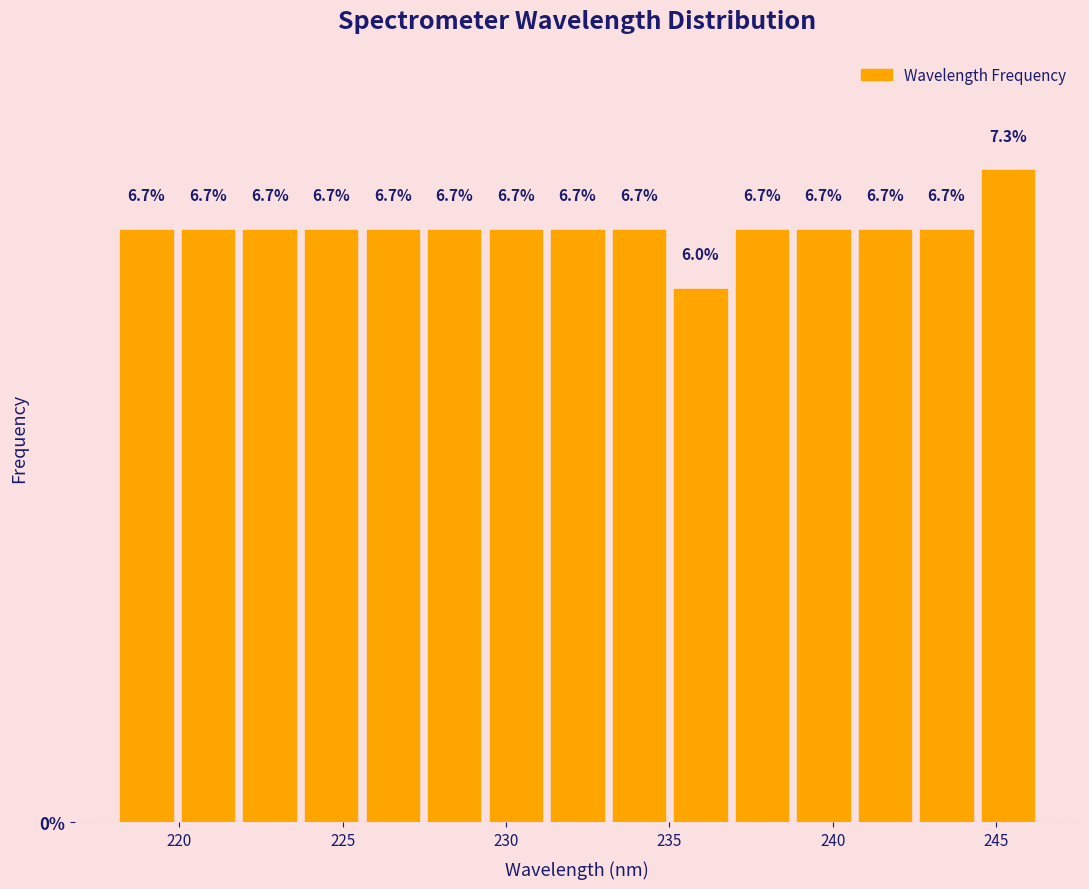

Read against the x-axis, roughly where is the centre of the tallest bar?

245.5